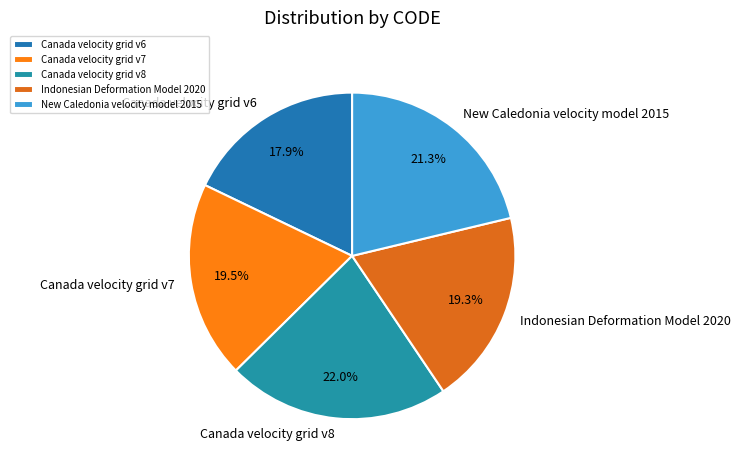

To the nearest percent, what is the difference between the Canada velocity grid v6 and Canada velocity grid v7 slice percentages?

2%